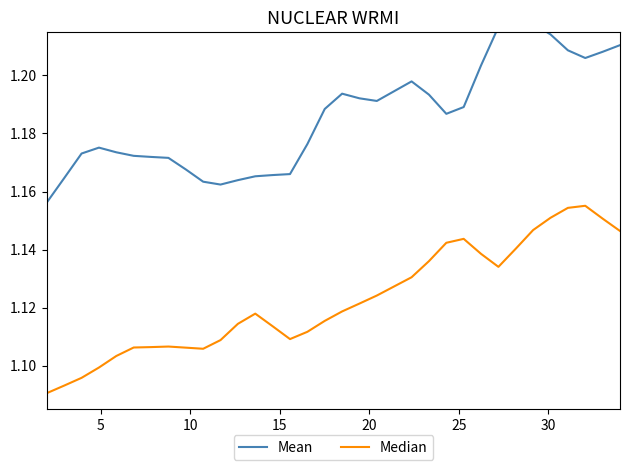

List the series in order of their peak value, highest first.

Mean, Median